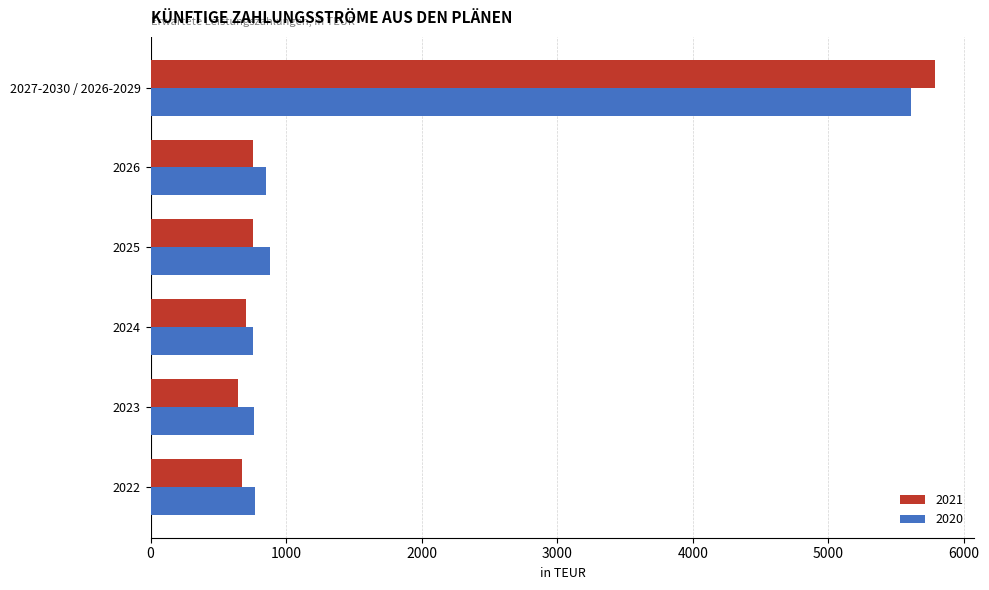

The 2021 series shows 671 at 2022. True or false?

True